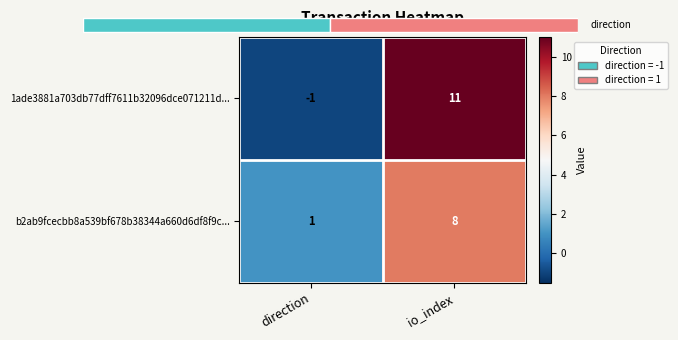

Count the 1ade3881a703db77dff7611b32096dce071211d... values in the range -1 to 11.

2